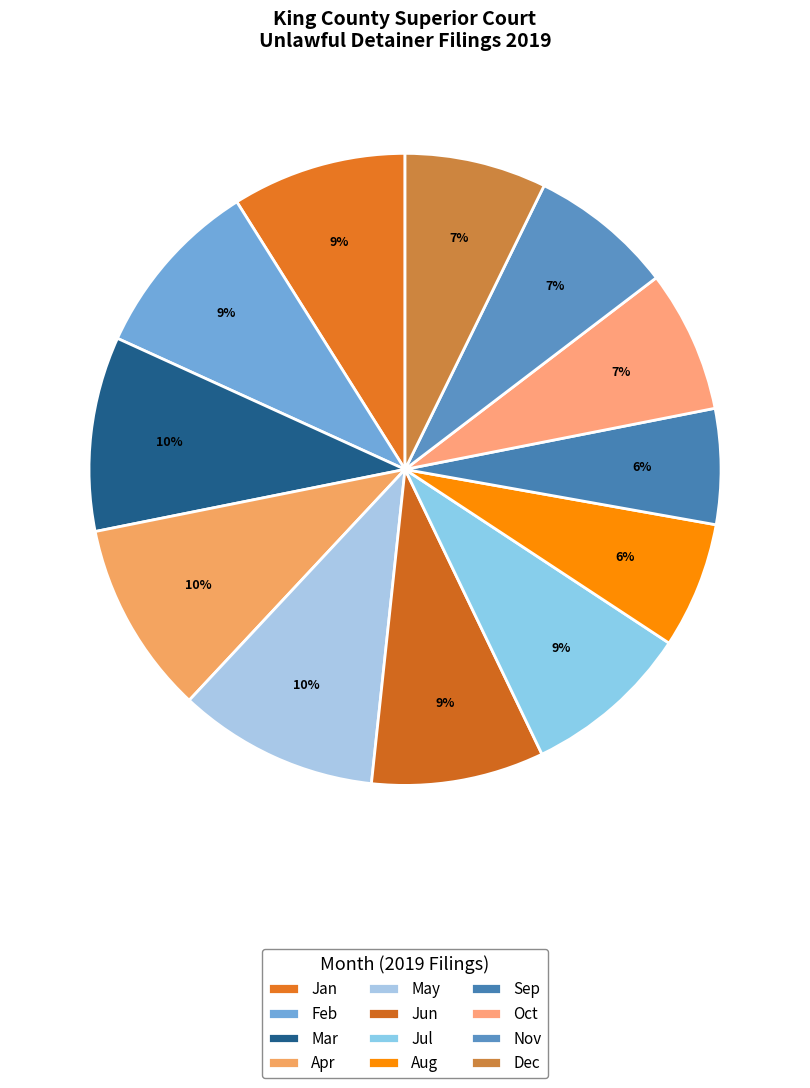

Count the number of slices in the pie.

12